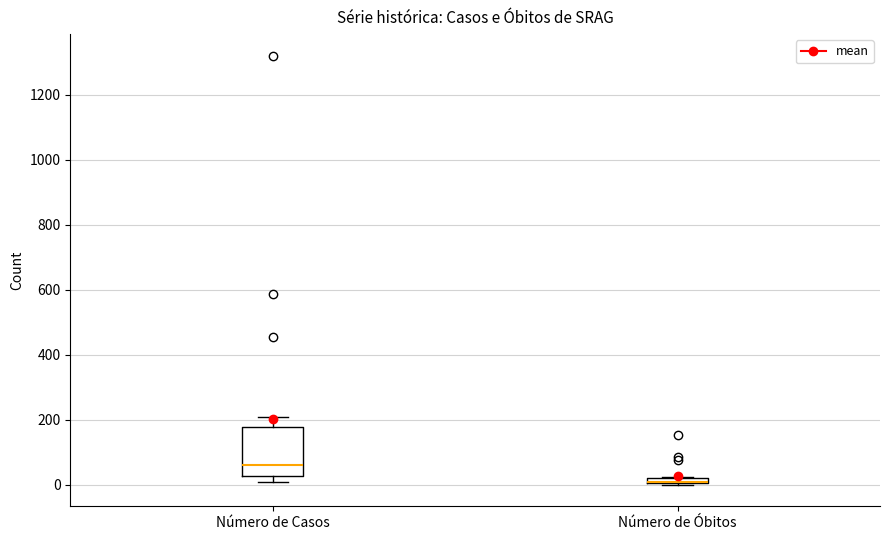

Where is the lower edge of the box for Número de Óbitos on the y-axis? The values are not printed on the chart, so give them approximately, as read against the axis.

0